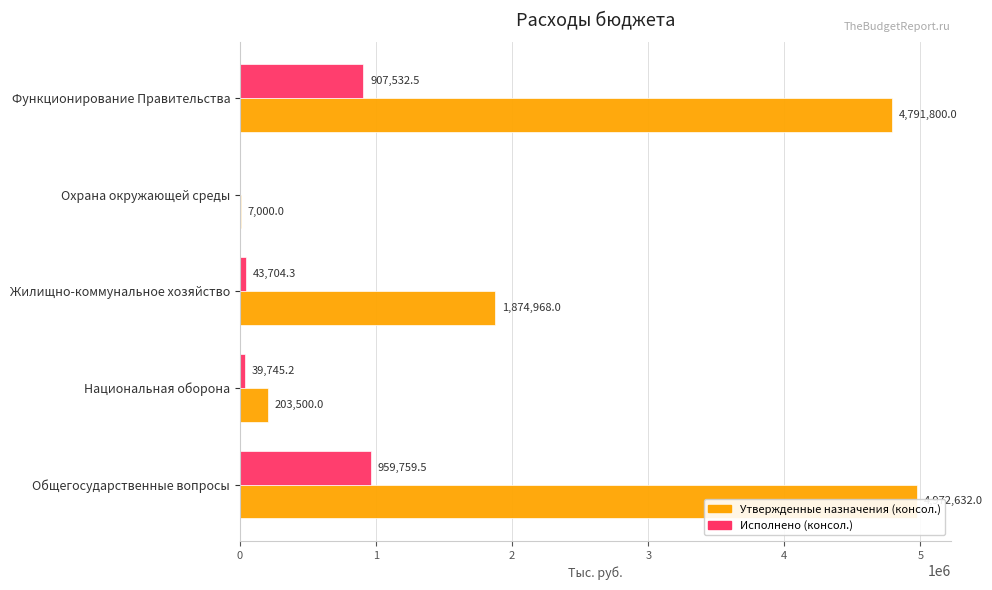

What is the highest value of the Исполнено (консол.) series?

959759.5